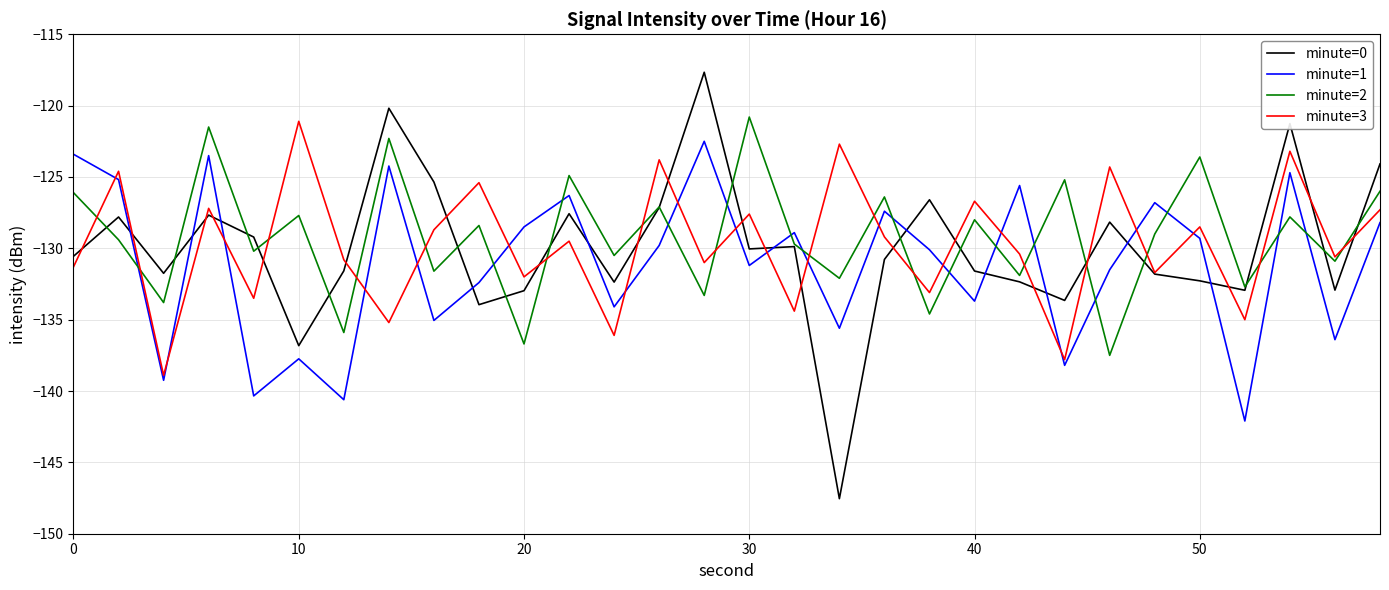

What is the highest value of the minute=1 series?

-122.5